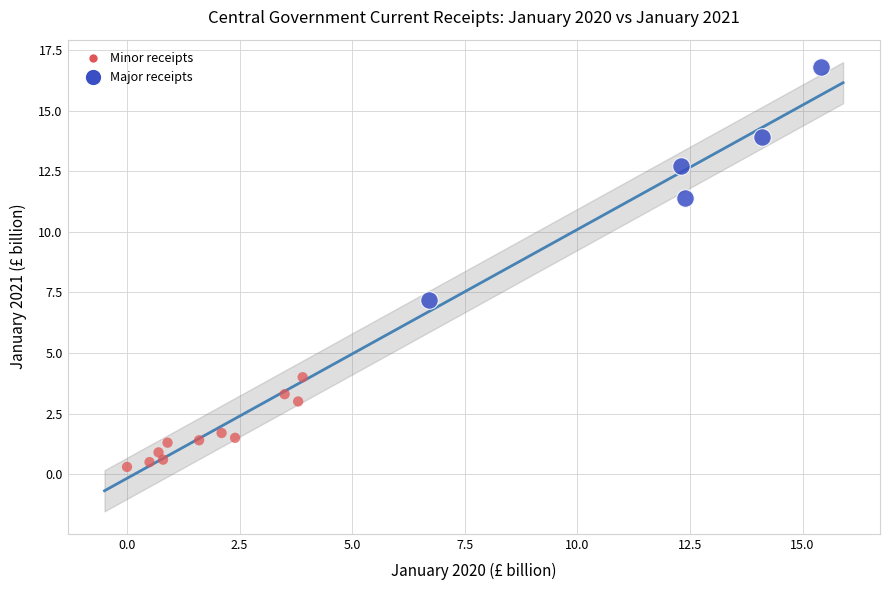

Which series contains the lowest Y value?

Minor receipts